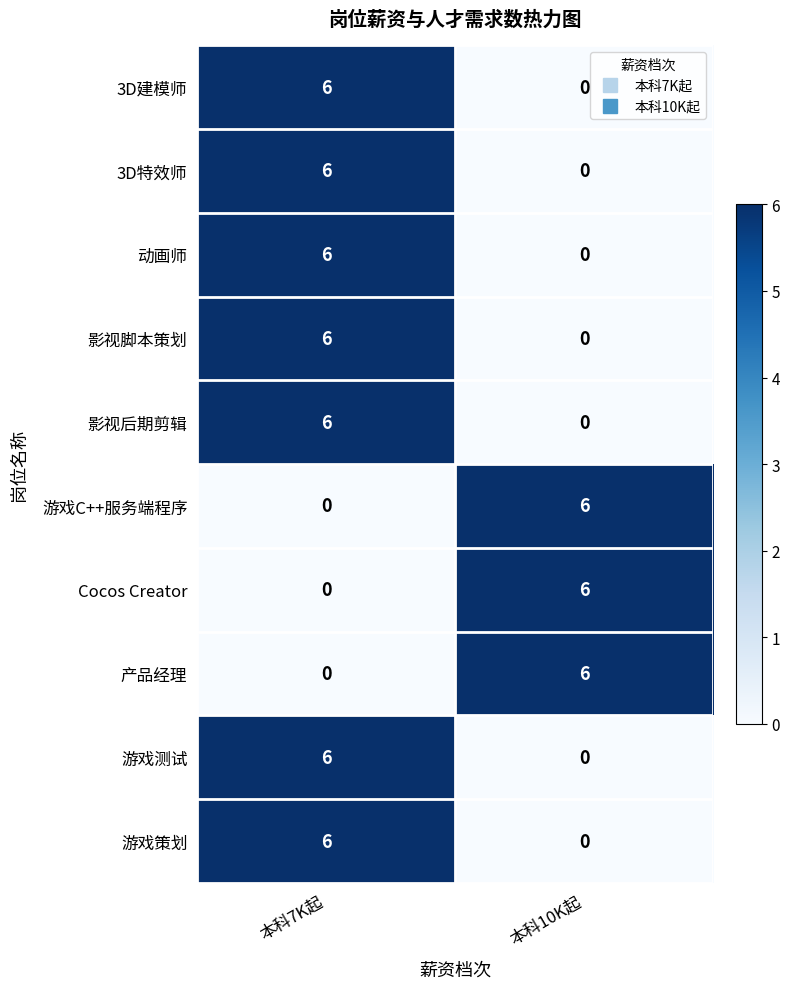

What is the difference between the 影视后期剪辑 values at 本科7K起 and 本科10K起?

6